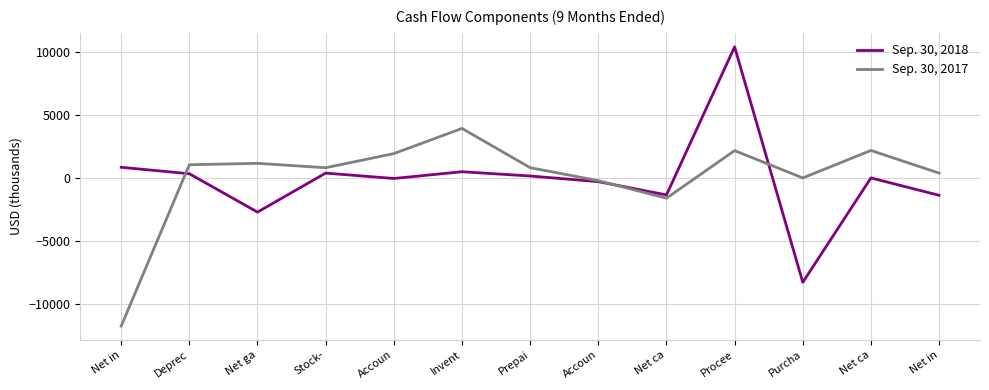

What are all the series names shown in the legend?

Sep. 30, 2018, Sep. 30, 2017